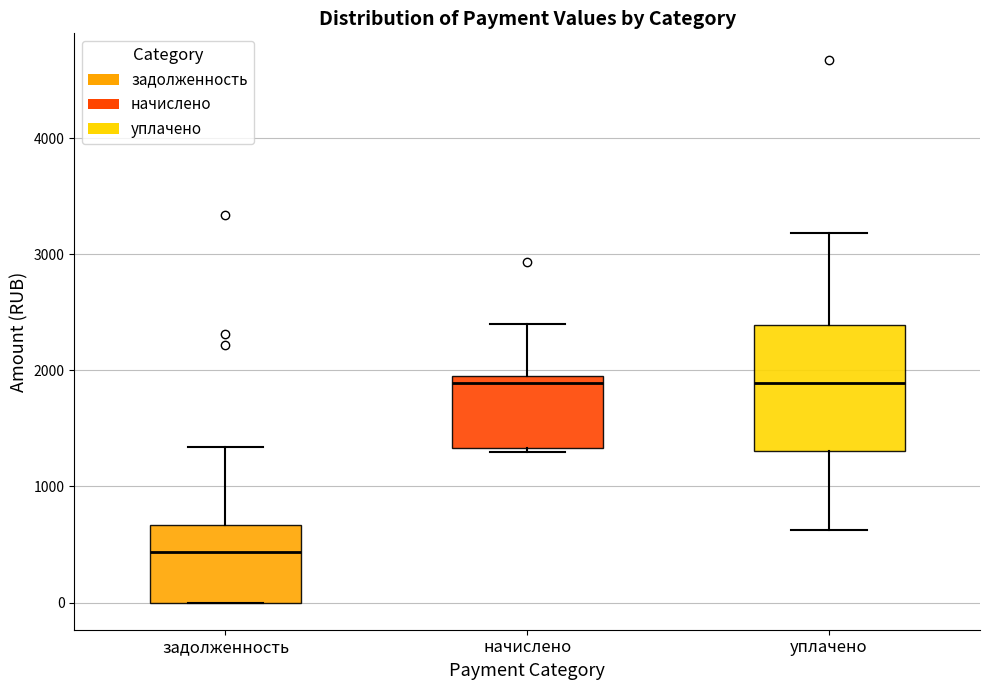

Where is the upper edge of the box for задолженность on the y-axis? The values are not printed on the chart, so give them approximately, as read against the axis.

700